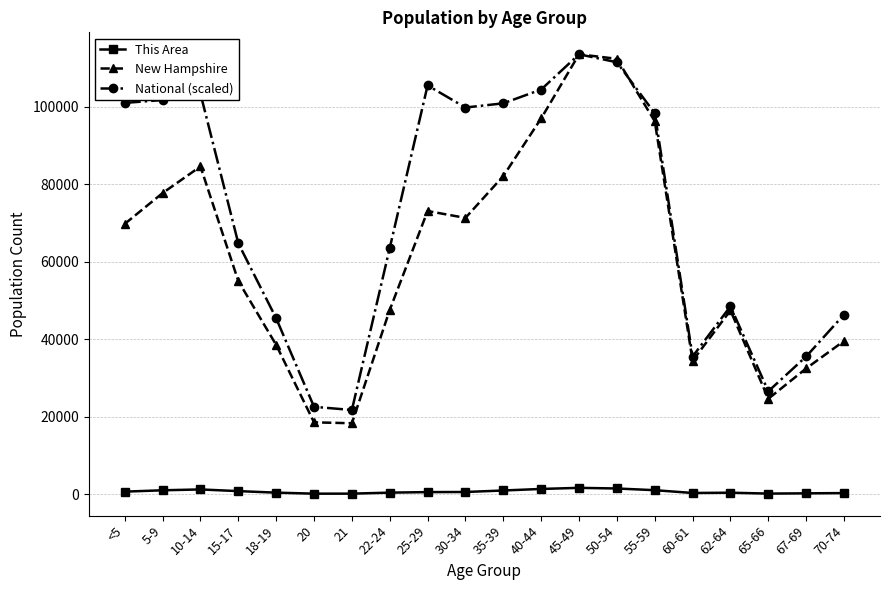

True or false: This Area and National (scaled) cross at least once.

False